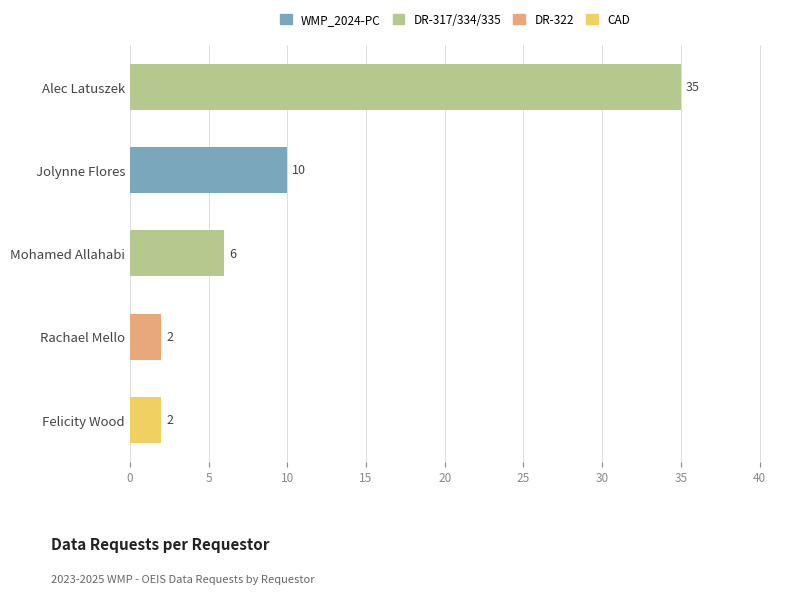

Which has a higher value, Mohamed Allahabi or Jolynne Flores?

Jolynne Flores